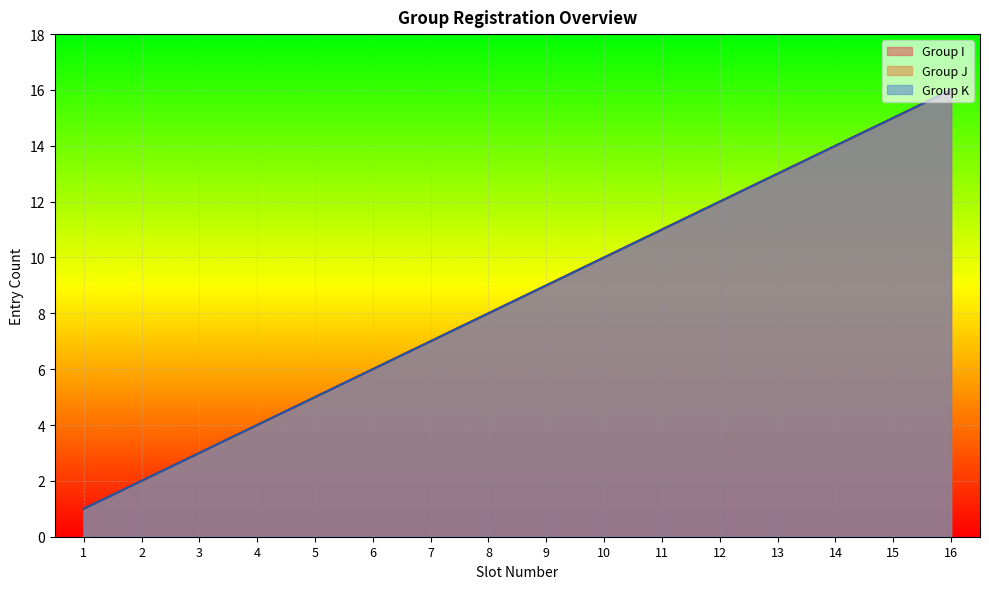

How many lines are shown in the chart?

3